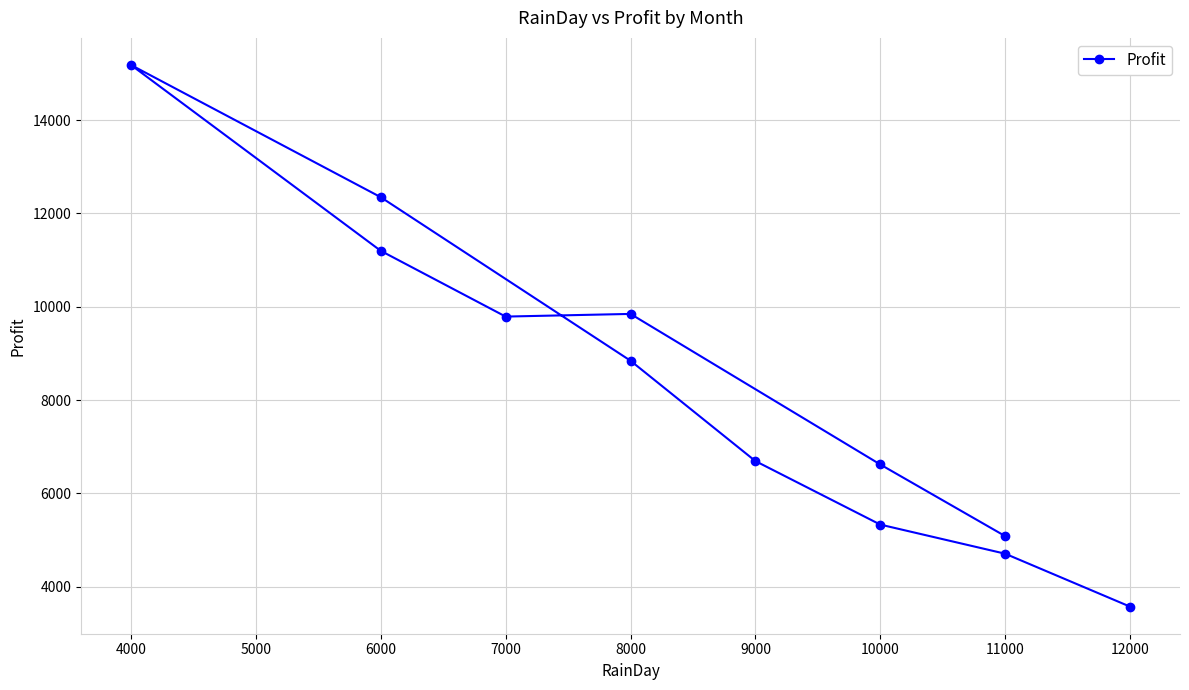

The value at 4000 is 3698. True or false?

False